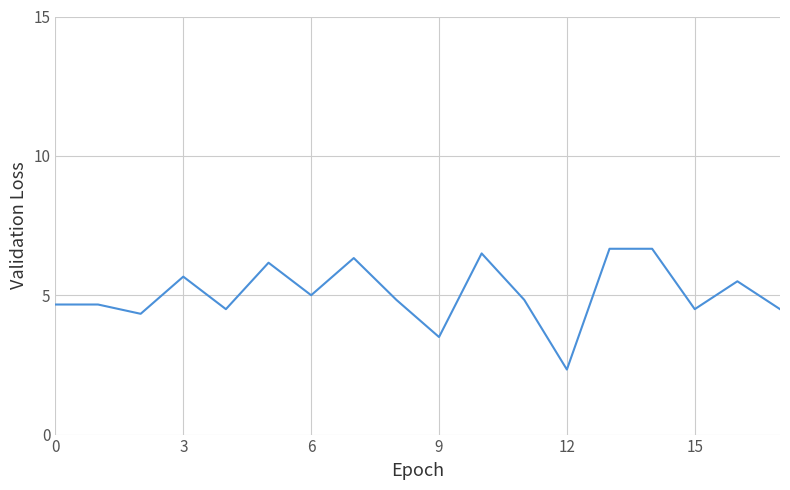

What is the greatest value displayed?

6.7